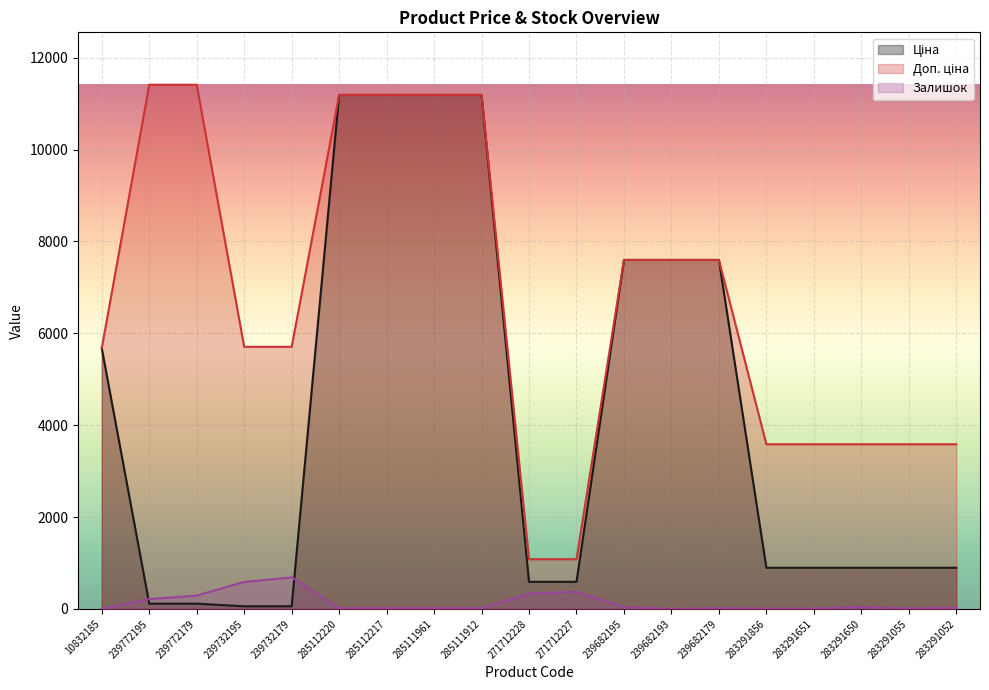

True or false: Ціна and Доп. ціна intersect in this chart.

False